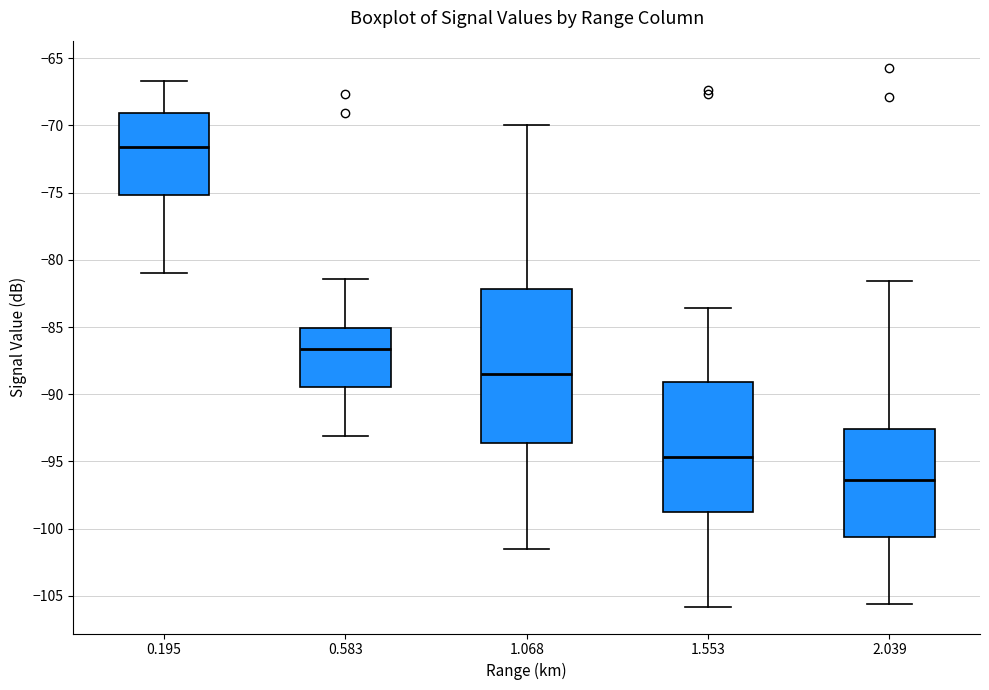

Comparing the boxes themselves (not the whiskers), which one is the tallest?

1.068